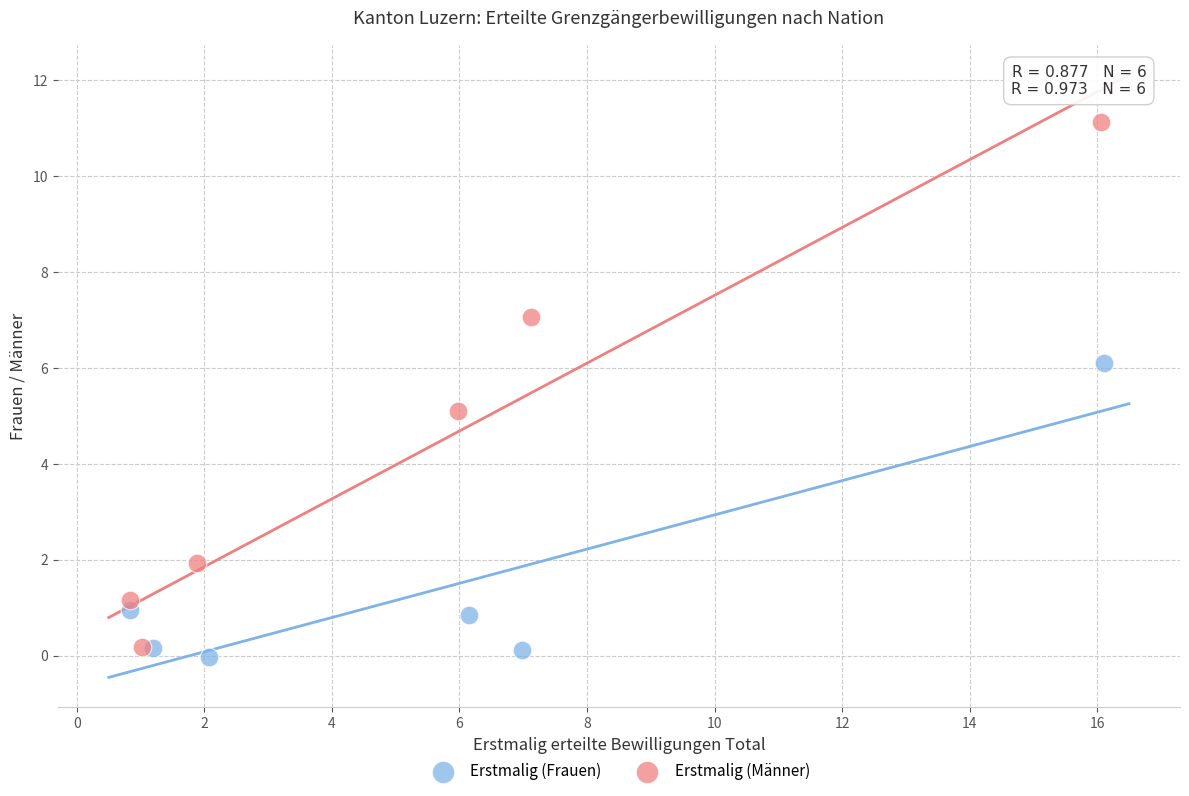

Which series reaches the maximum Y coordinate?

Erstmalig (Männer)